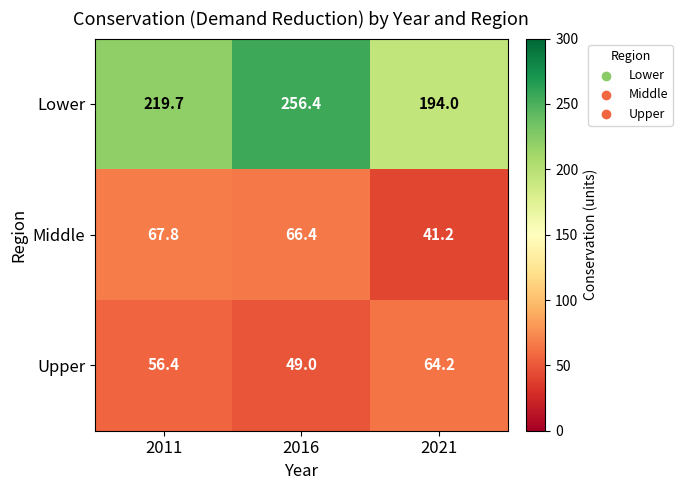

At how many categories does at least one series exceed 71?

3